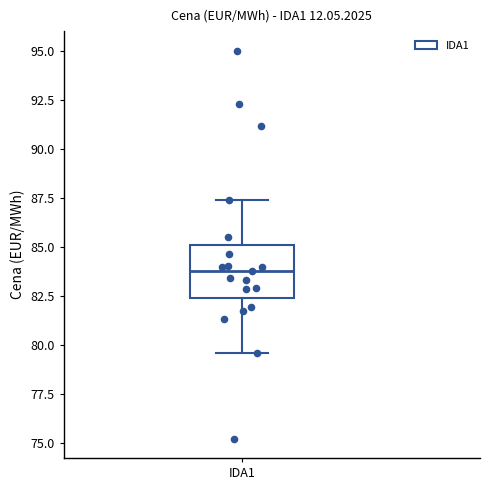

Read this box plot against the y-axis: the position of the median line, the range covered by the box, and the ends of both whiskers. The values are not printed on the chart, so give them approximately, as read against the axis.

median 84.0, box 82.5 to 85.0, whiskers 79.5 to 87.5